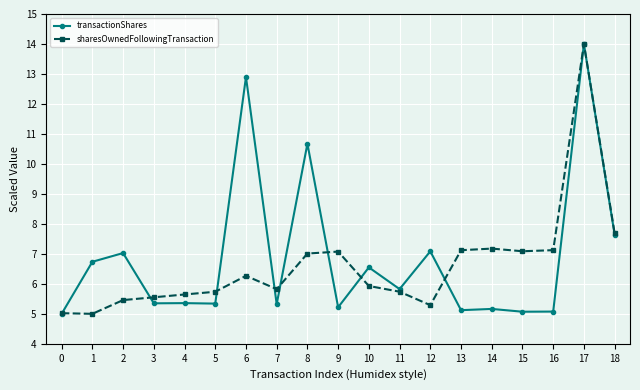

Which category has the highest value in the transactionShares series?

17